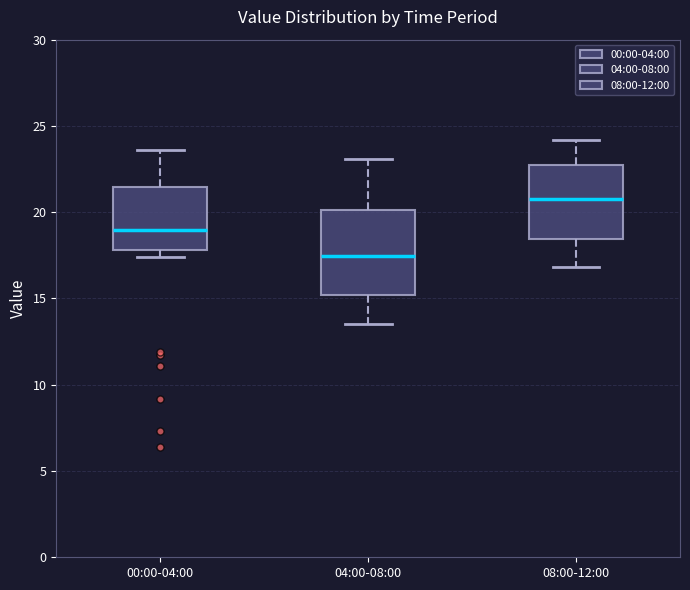

Which box has the lowest median line?

04:00-08:00